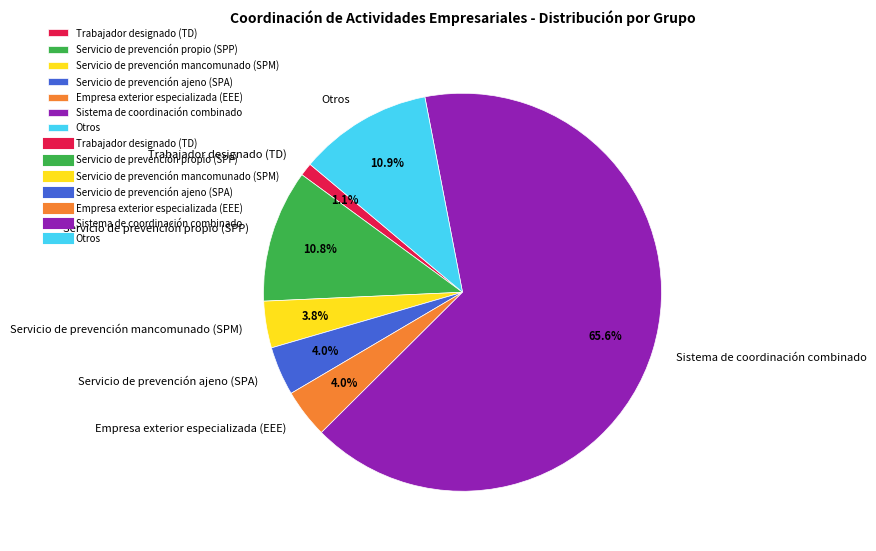

Between Otros and Trabajador designado (TD), which is larger?

Otros